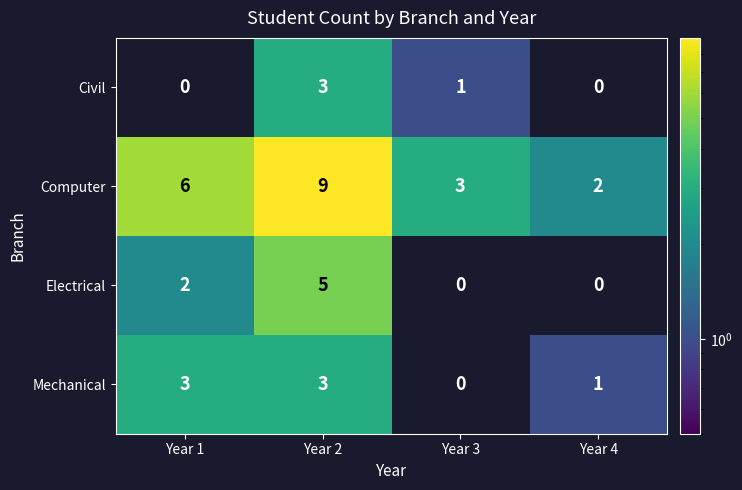

Rank the categories by Computer value from lowest to highest.

Year 4, Year 3, Year 1, Year 2